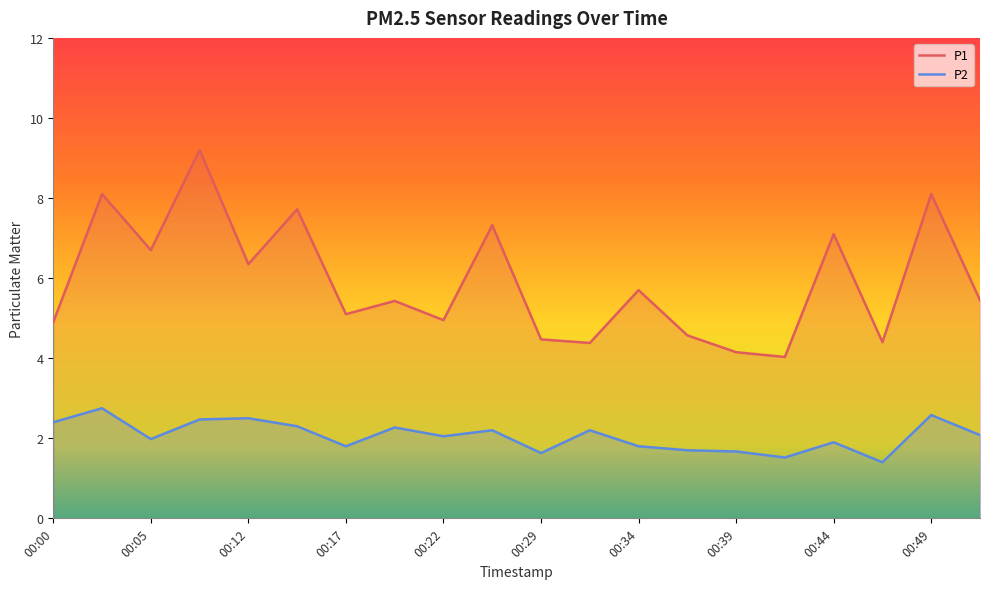

Which series has the largest total across all categories?

P1